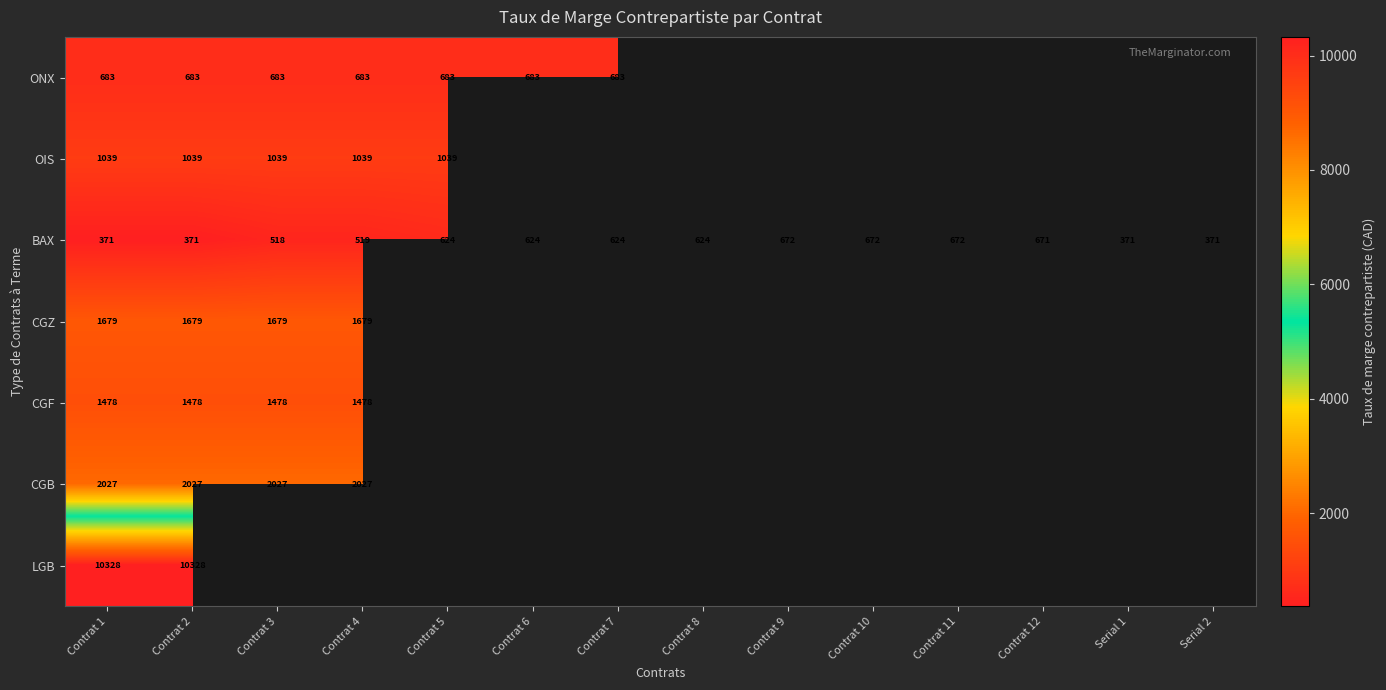

What is the maximum value shown in the chart?

10328.0